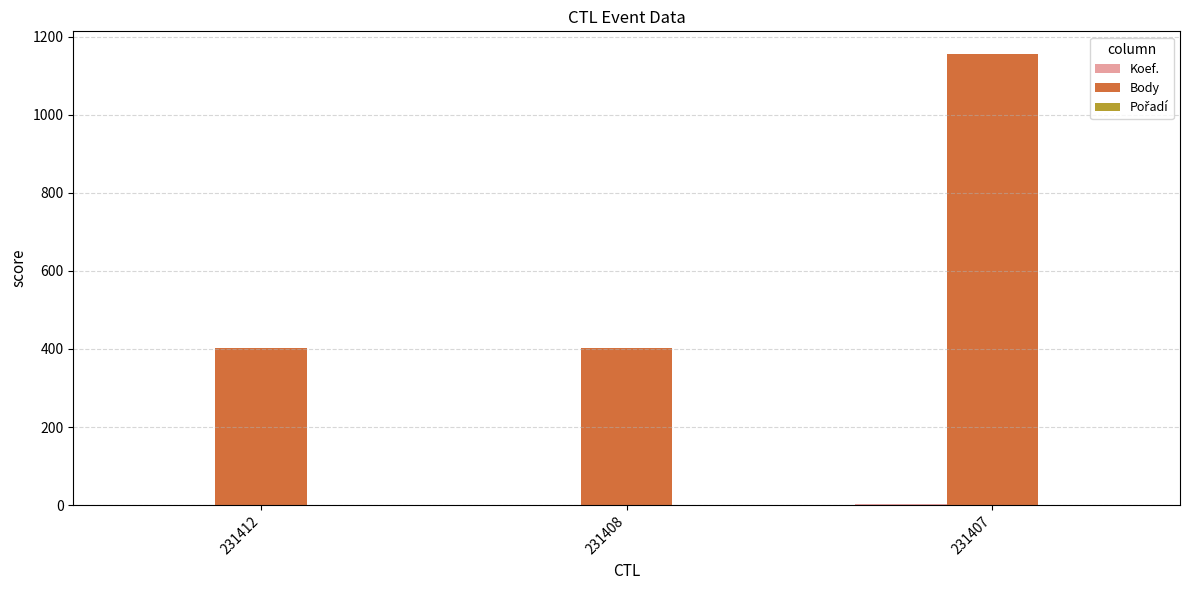

Between 231412 and 231407, which series saw the biggest shift?

Body